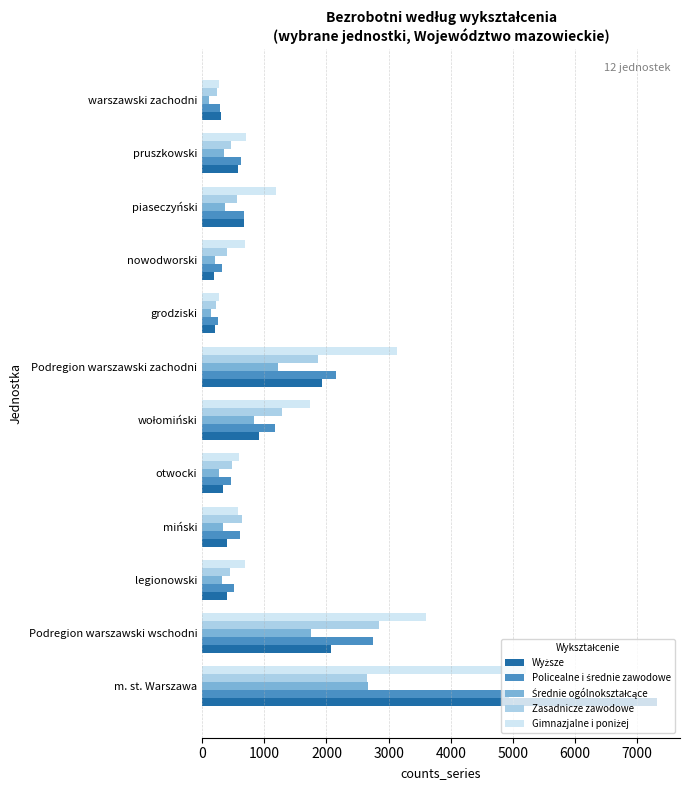

Count the number of categories in the chart.

12